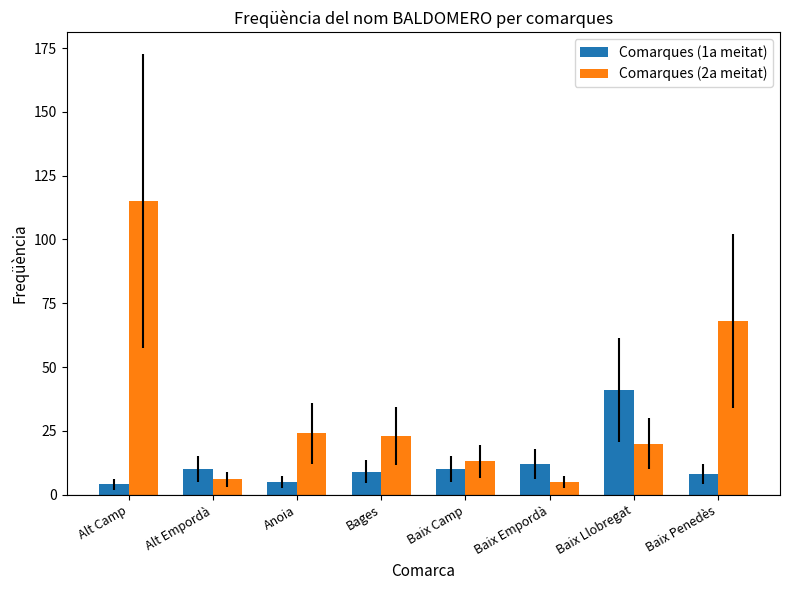

How many groups of bars are there?

8